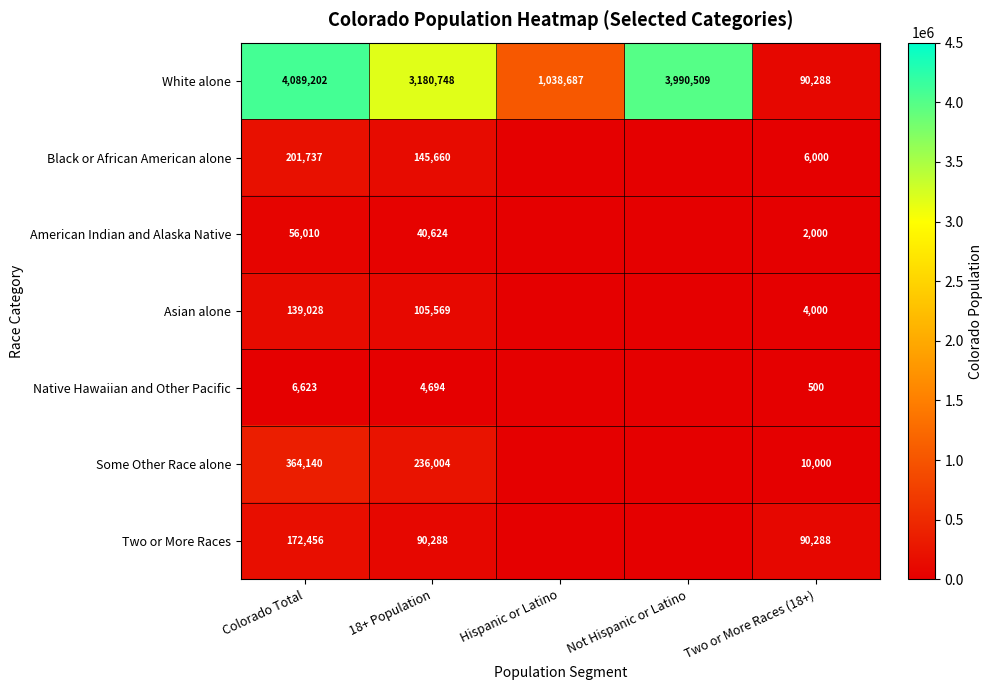

Read the White alone value at Hispanic or Latino, to the nearest 10.

1038690